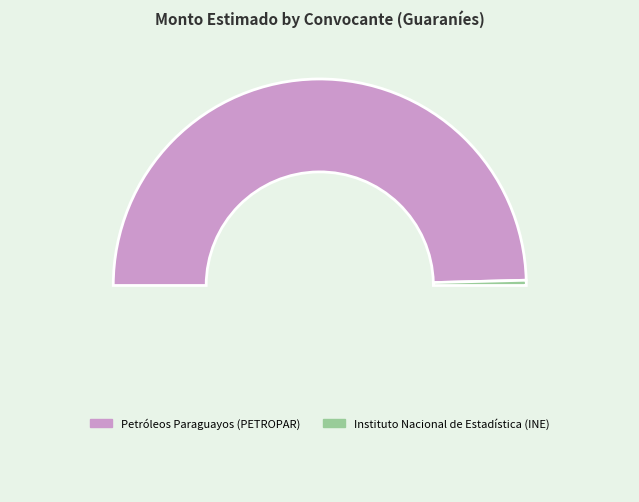

Count the number of slices in the pie.

3